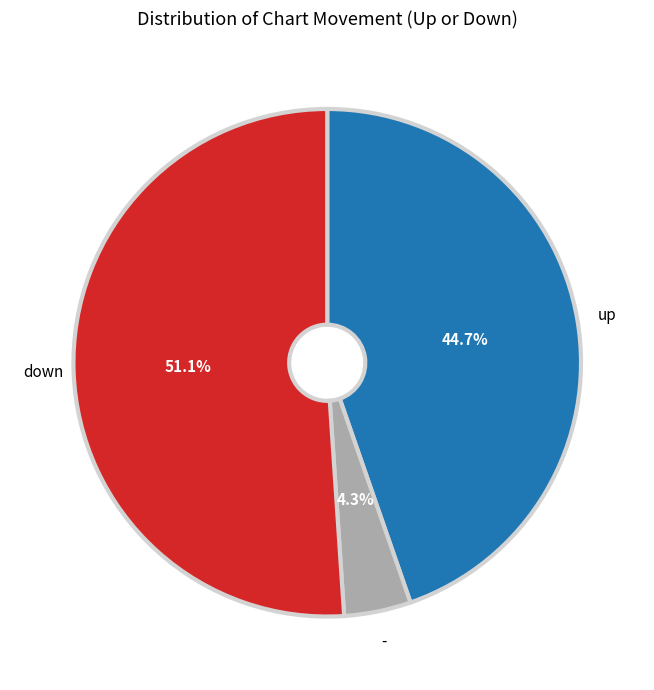

Which category has the smallest portion of the pie?

-